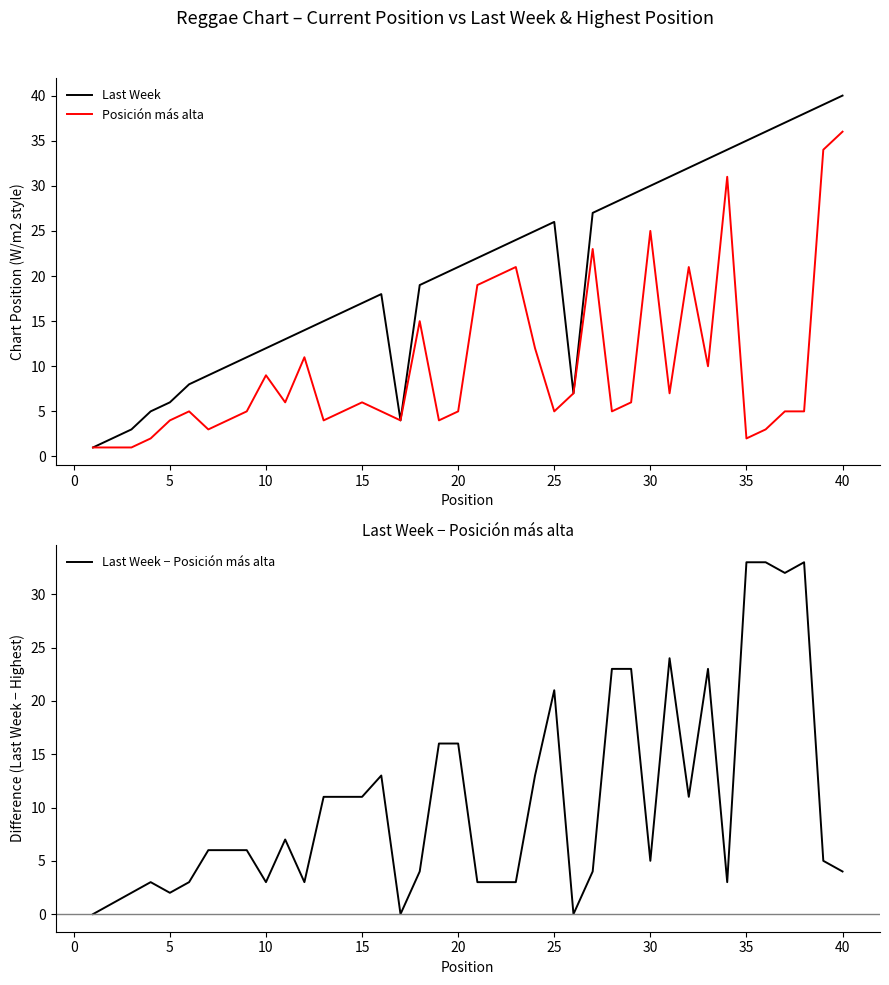

What is the highest value of the Last Week series?

40